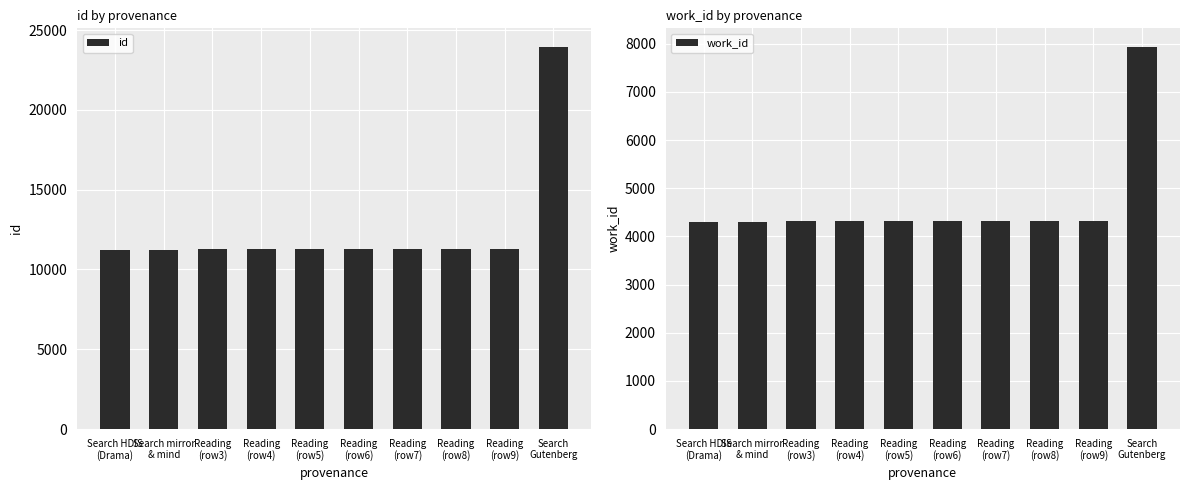

Where is id nearest to the value 17574?

Reading
(row9)